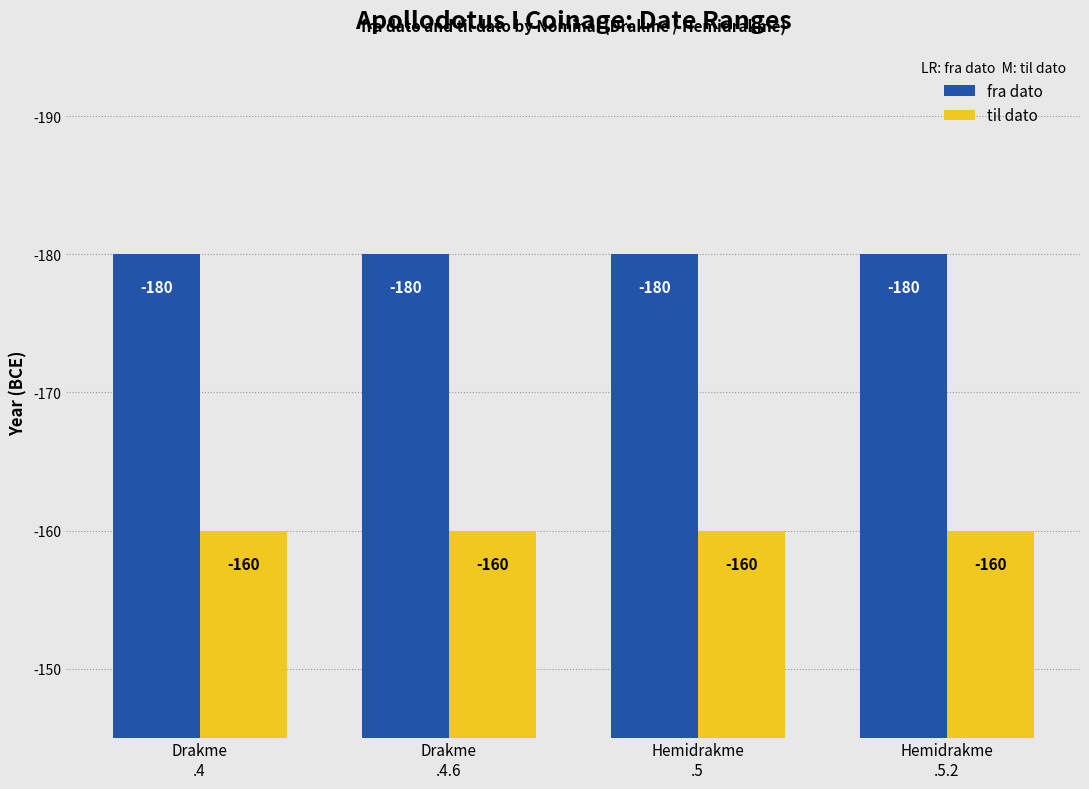

Is it true that til dato equals -160 at Hemidrakme
.5?

True